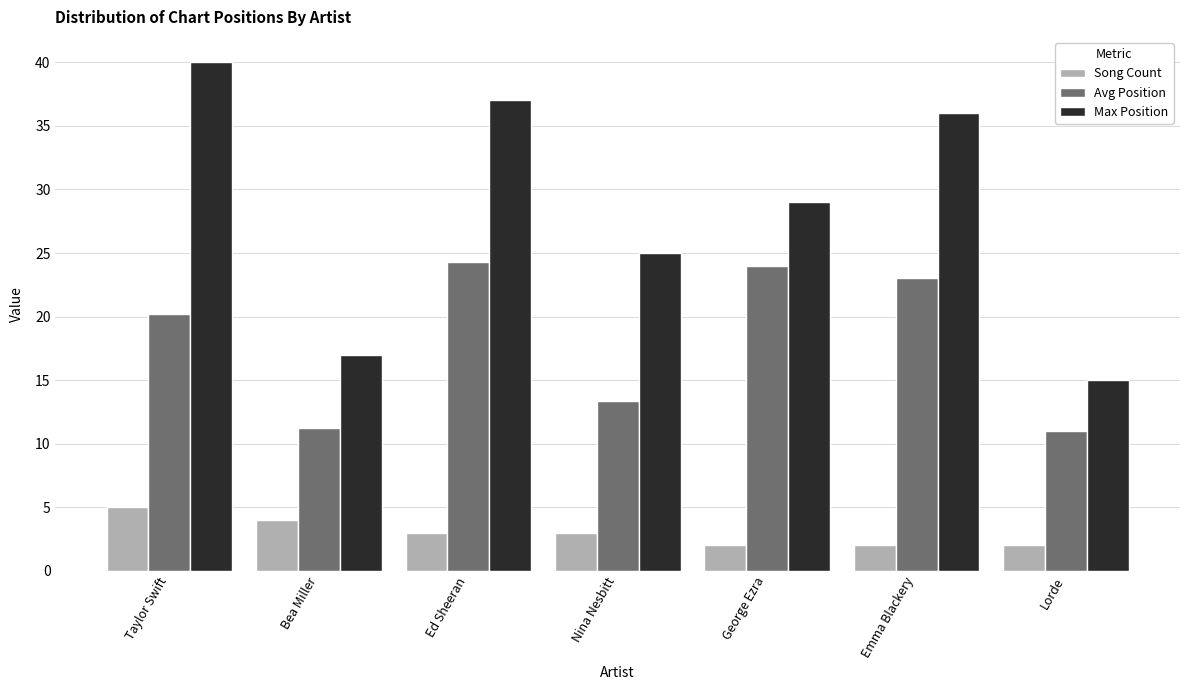

What is the label of the 3rd bar from the right?

George Ezra